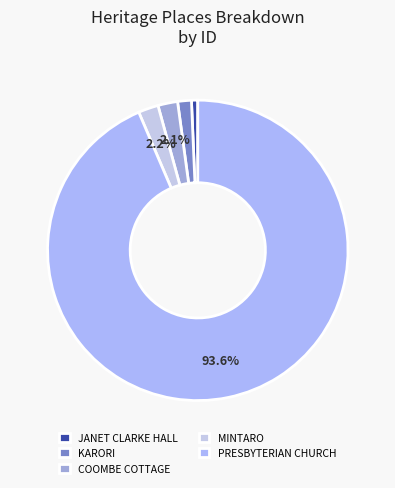

True or false: JANET CLARKE HALL accounts for 11% of the total.

False